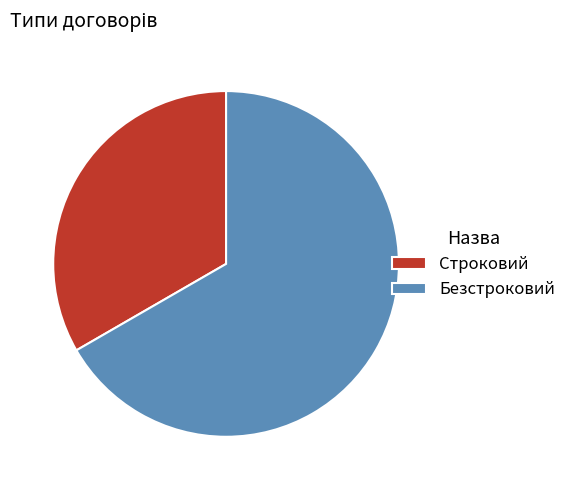

Which has a higher value, Безстроковий or Строковий?

Безстроковий